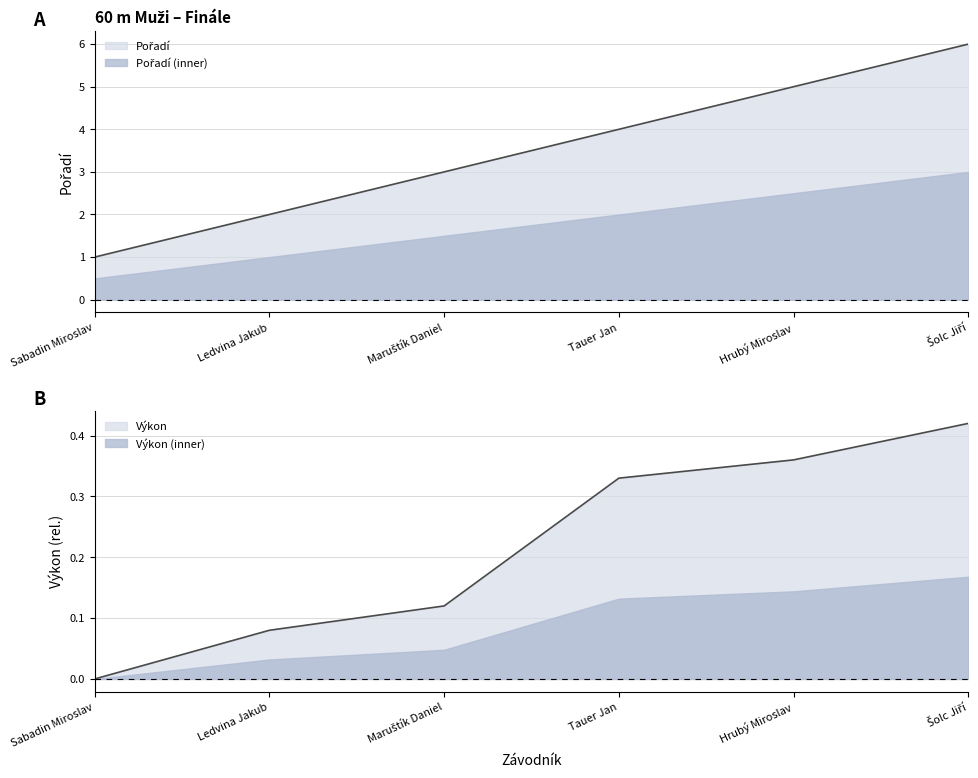

List the series in order of their overall mean, lowest first.

Výkon, Pořadí